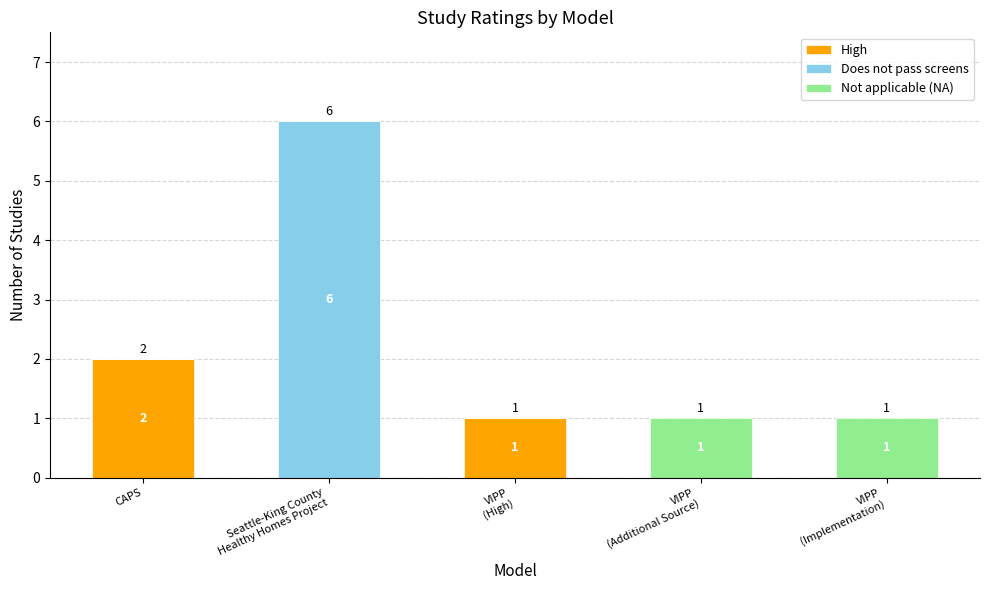

Is it true that High equals 1 at CAPS?

False